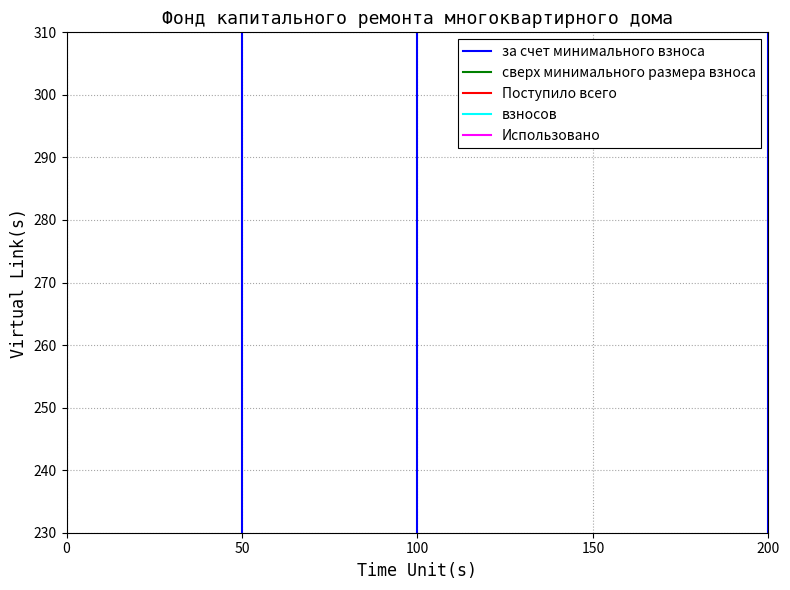

At which category is the sum across all series the highest?

200